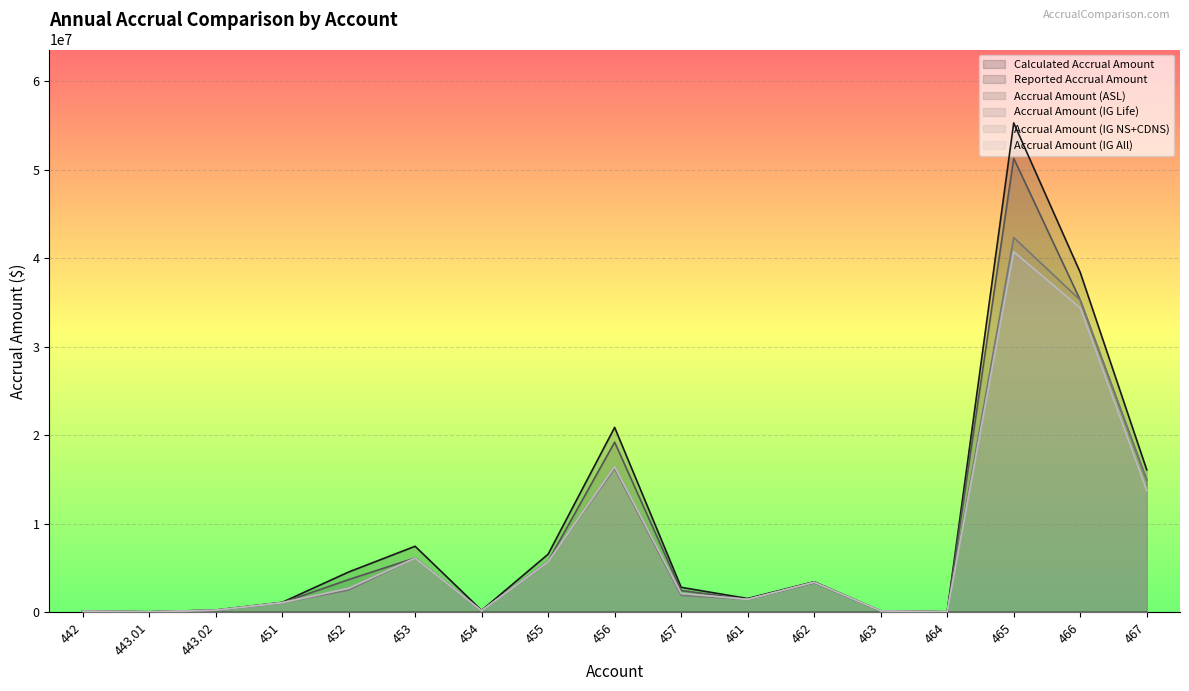

What is the label of the 14th point from the right?

451